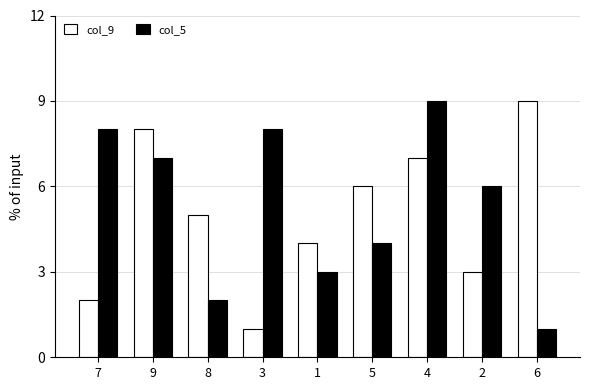

List the series in order of their overall mean, highest first.

col_5, col_9